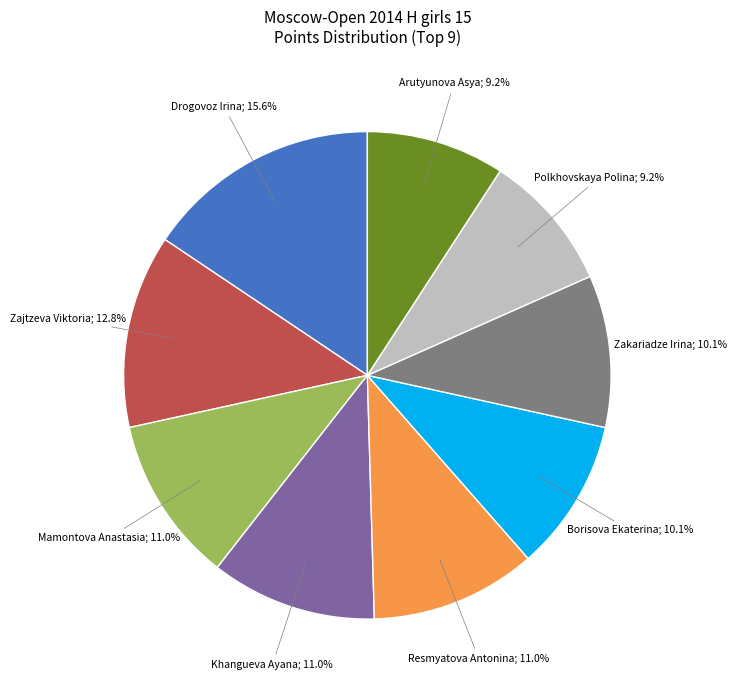

Does any single category account for the majority?

No